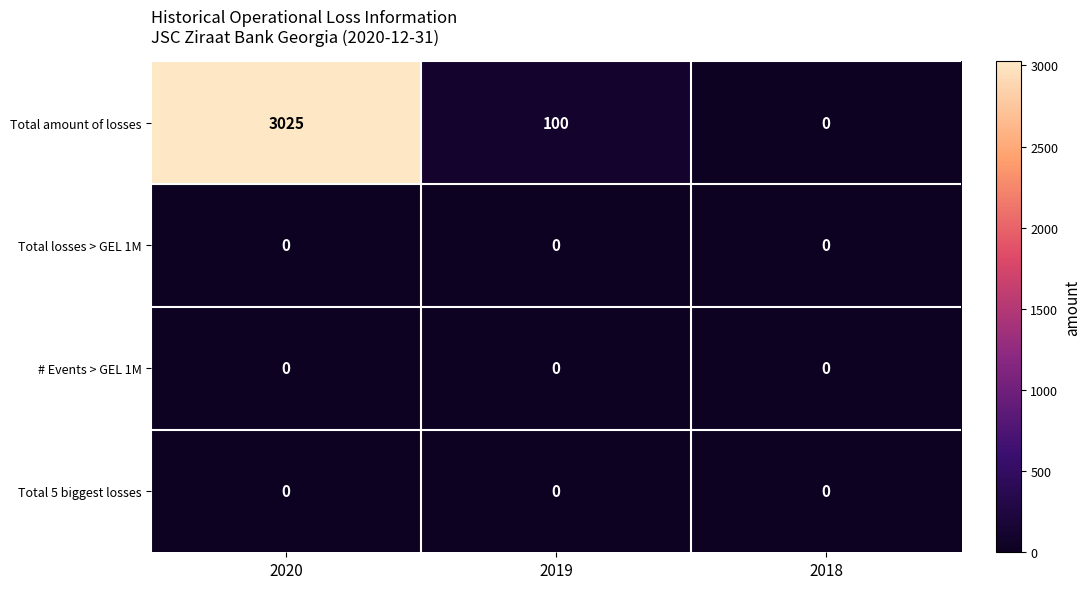

Is it true that Total 5 biggest losses equals 0 at 2018?

True